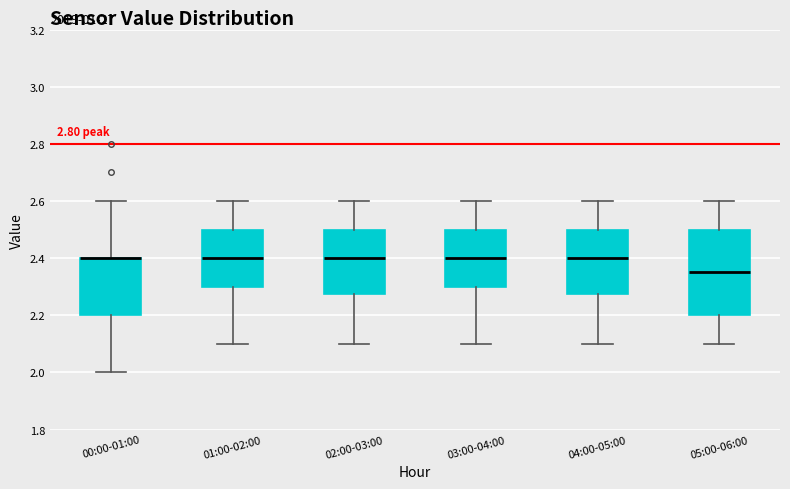

Where does the median line of the box for 05:00-06:00 sit on the y-axis? The values are not printed on the chart, so give them approximately, as read against the axis.

2.36